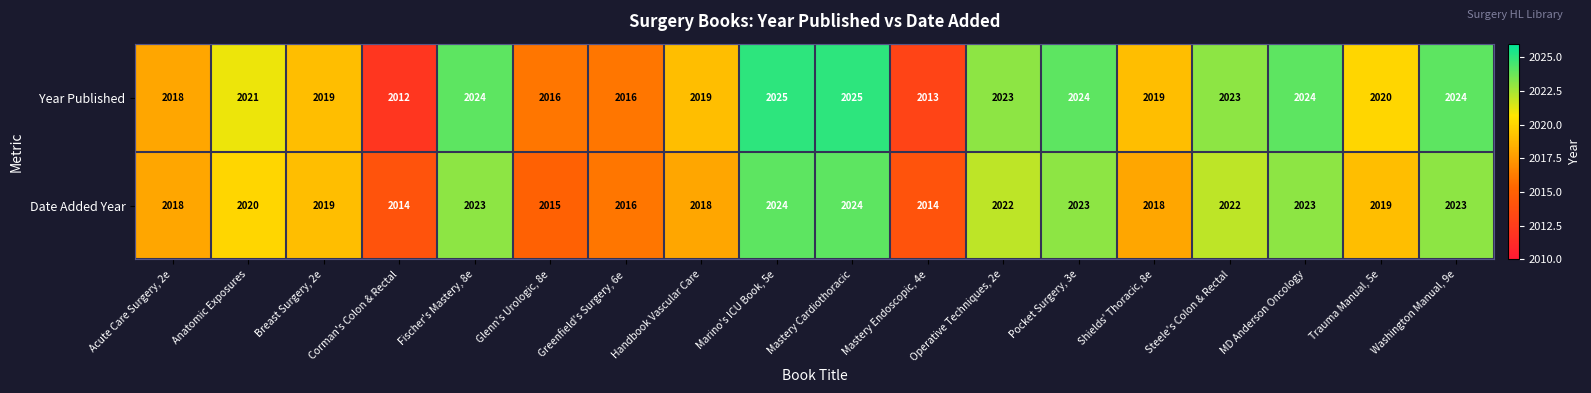

What is the smallest value displayed?

2012